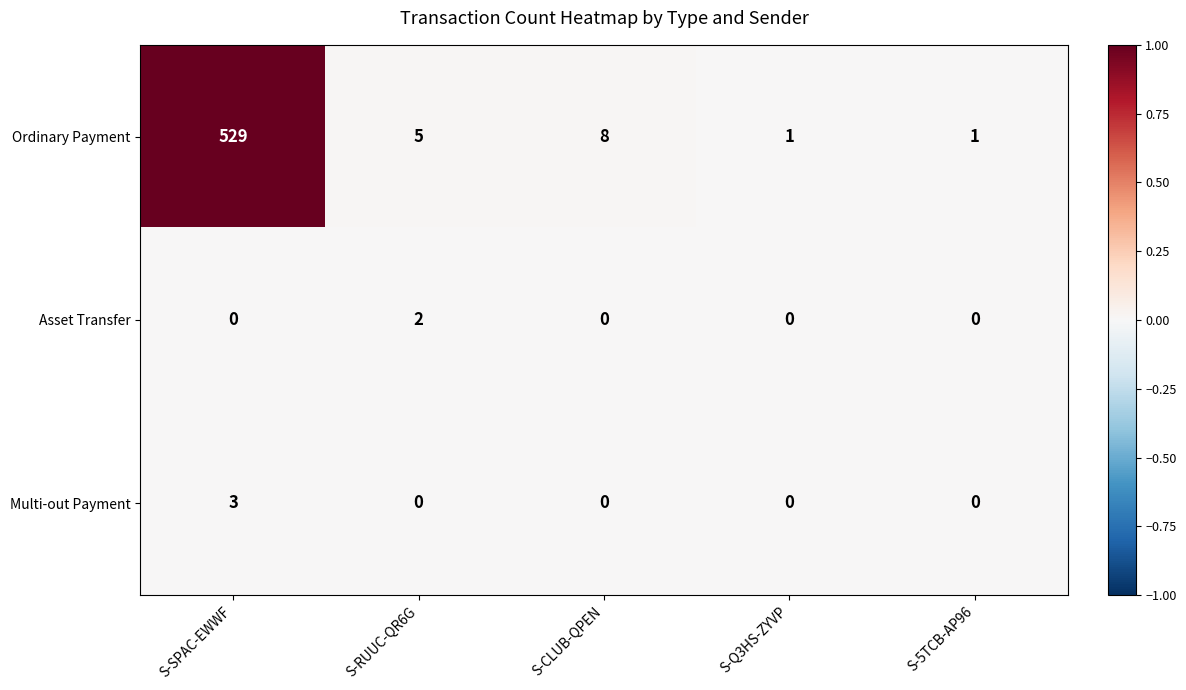

Is it true that Multi-out Payment equals 0 at S-5TCB-AP96?

True